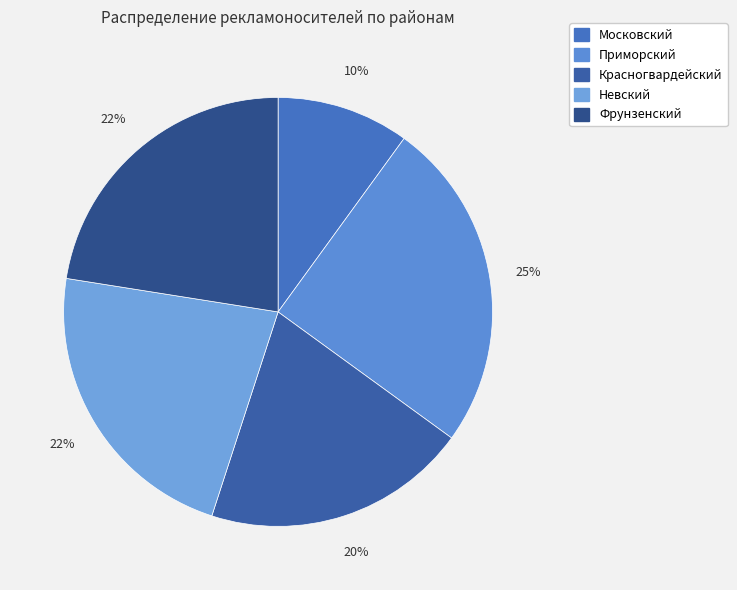

To the nearest percent, what is the combined percentage of Фрунзенский and Приморский?

48%